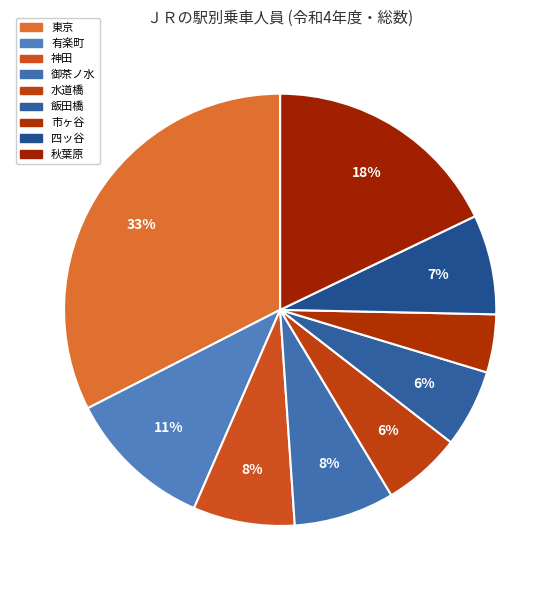

Count the number of slices in the pie.

9